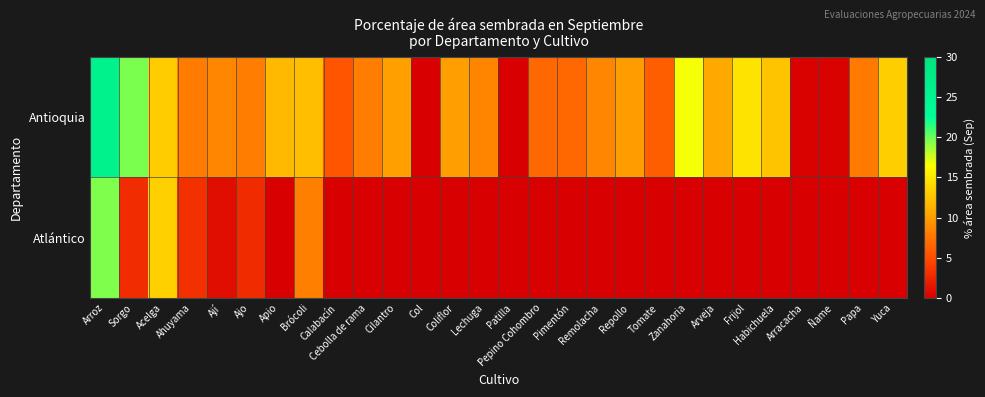

At which category is the sum across all series the highest?

Arroz